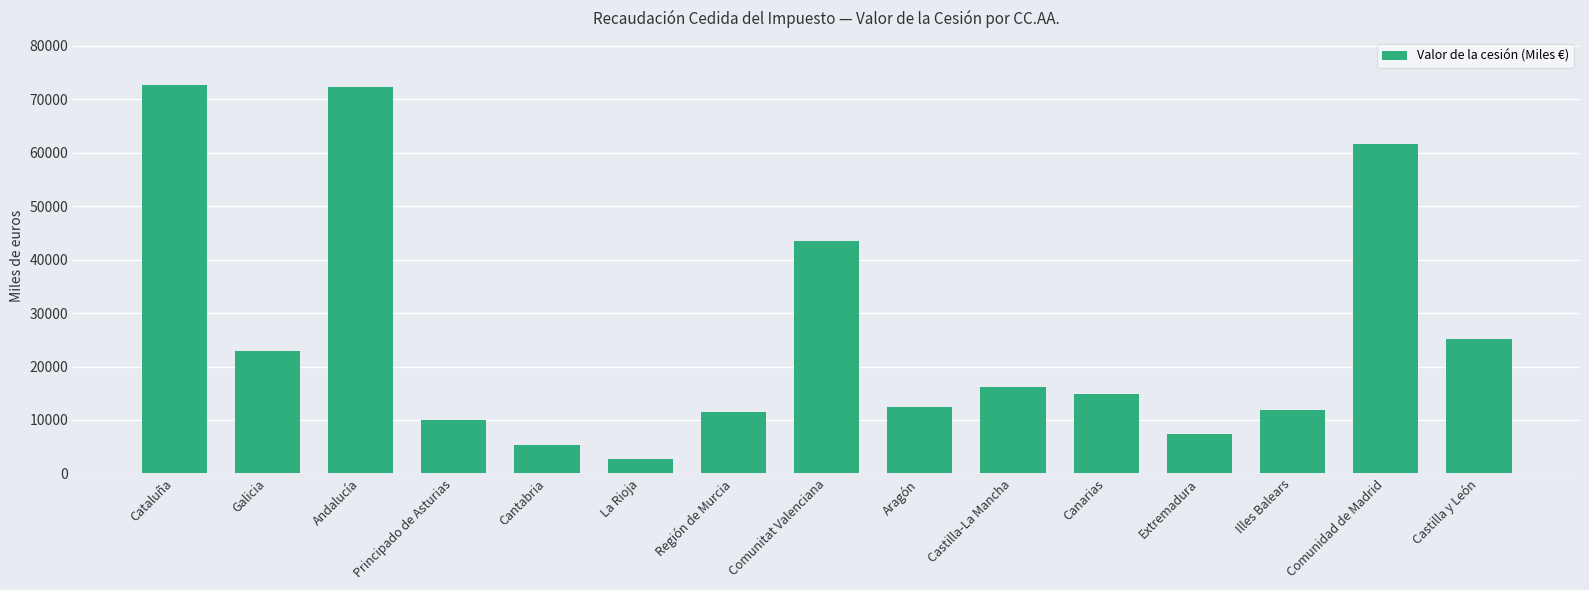

Where is the data nearest to the value 37727?

Comunitat Valenciana